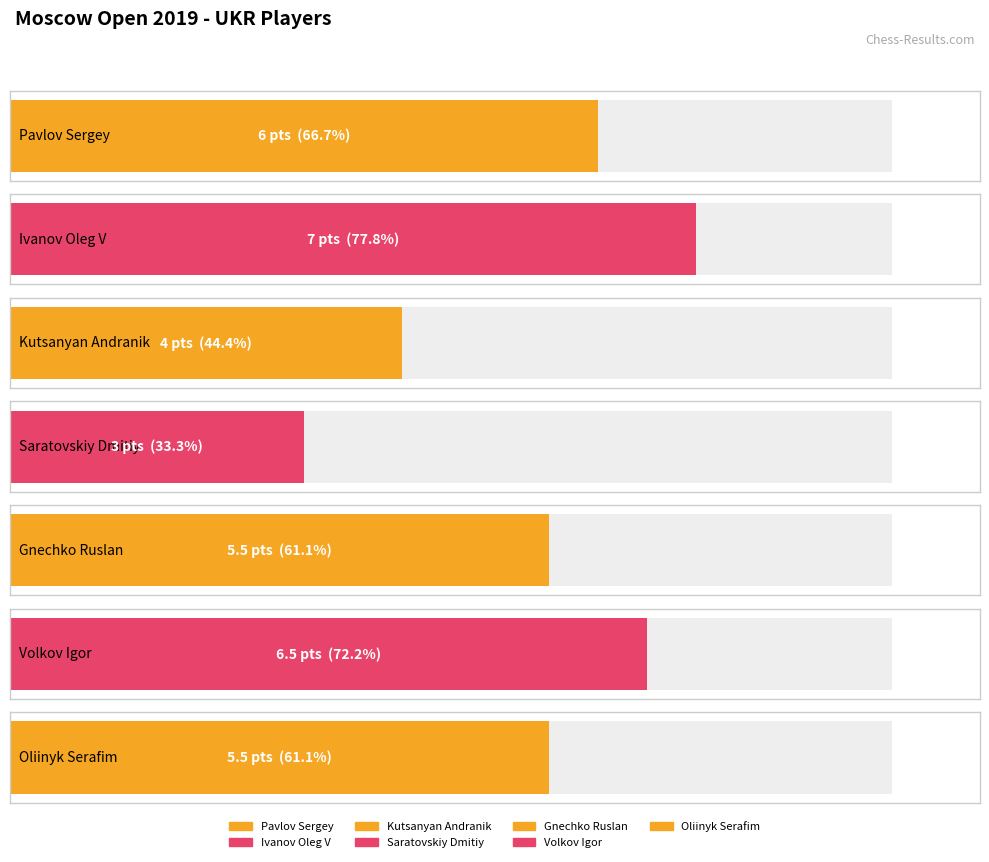

What is the change in value from Kutsanyan Andranik to Volkov Igor?

+2.5